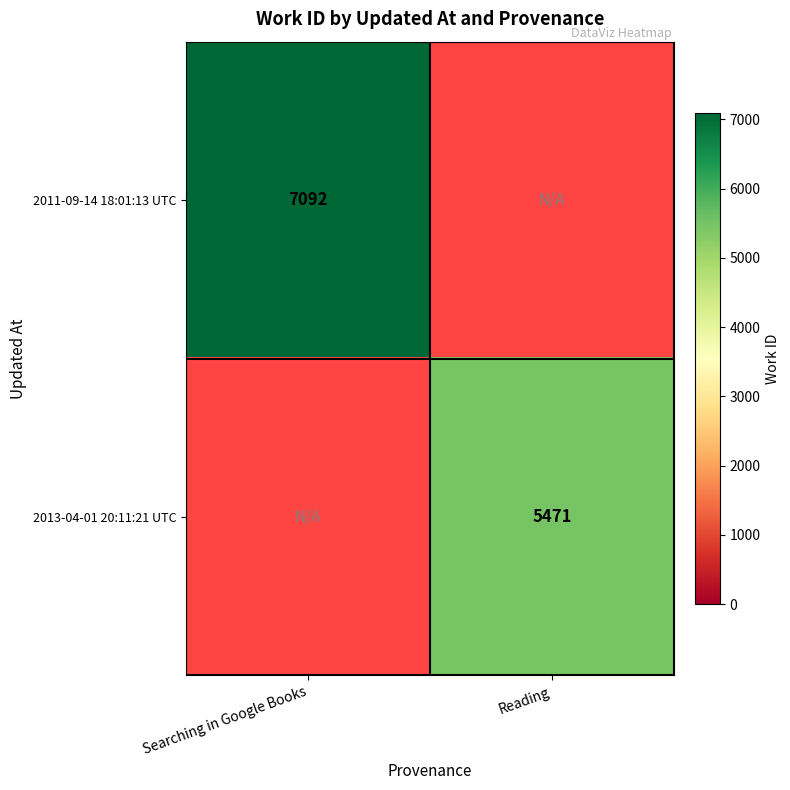

The 2013-04-01 20:11:21 UTC series shows 9188 at Reading. True or false?

False